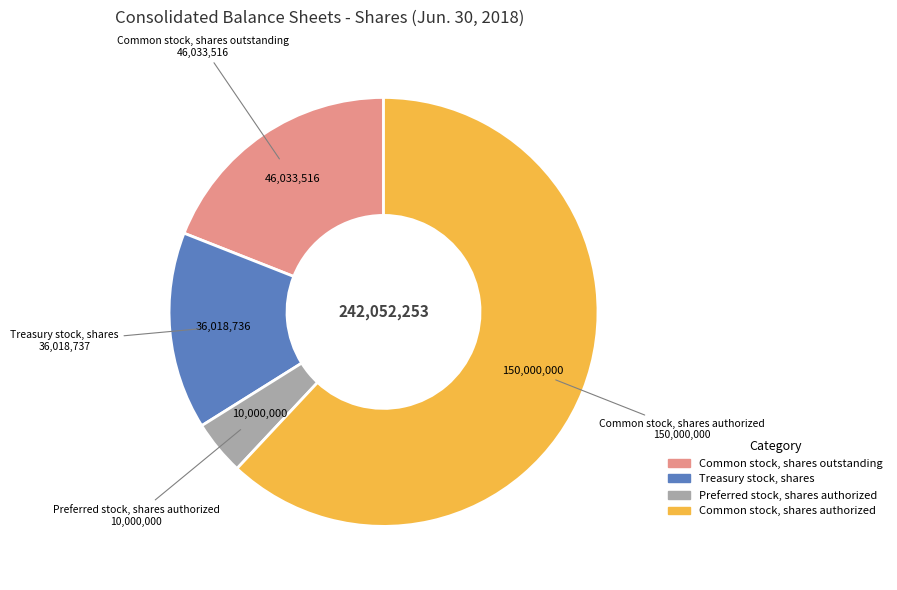

True or false: Common stock, shares outstanding accounts for 7% of the total.

False